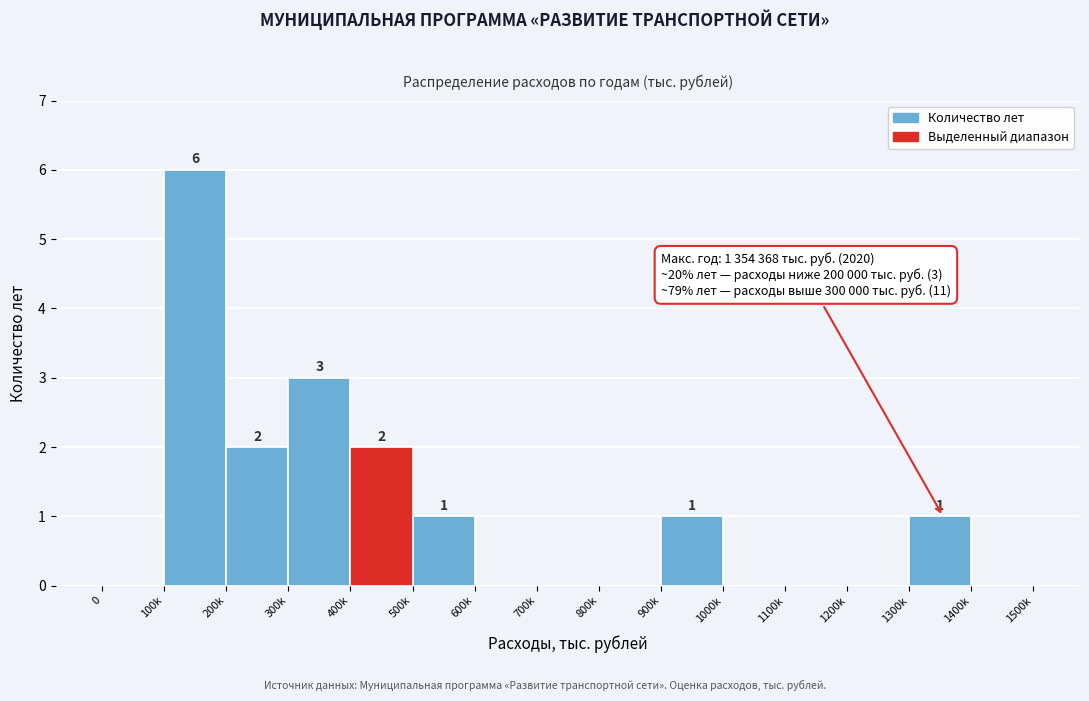

Reading left to right, transcribe all the data shown in this chart.

0=0	100k=6	200k=2	300k=3	400k=2	500k=1	600k=0	700k=0	800k=0	900k=1	1000k=0	1100k=0	1200k=0	1300k=1	1400k=0